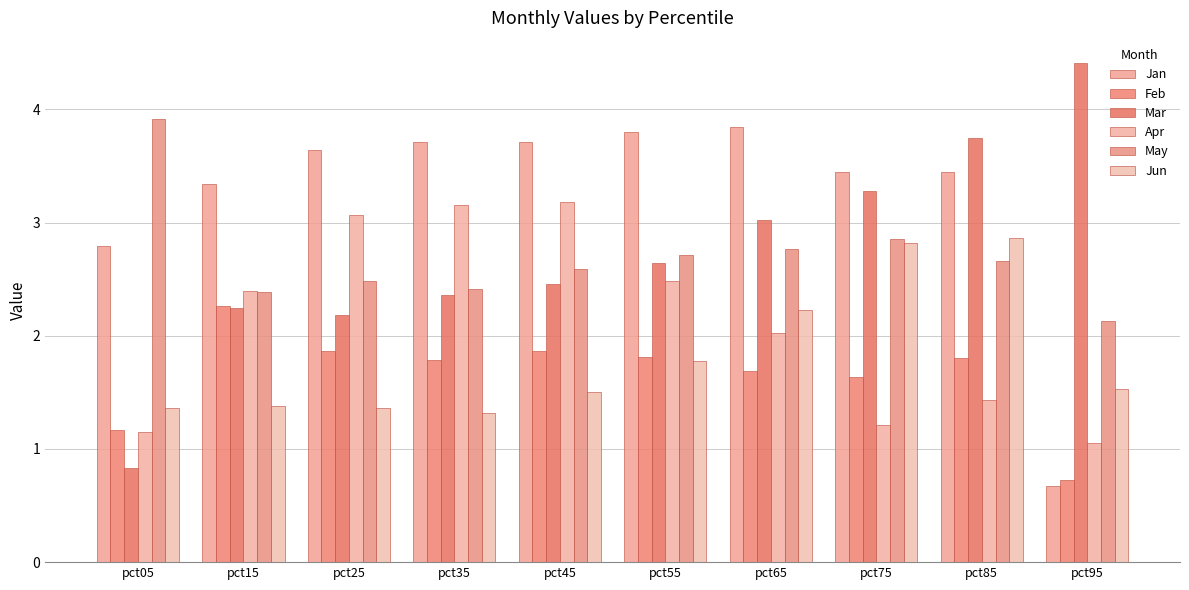

Reading right to left, transcribe all the data shown in this chart.

Jan: pct95=0.7	pct85=3.4	pct75=3.4	pct65=3.8	pct55=3.8	pct45=3.7	pct35=3.7	pct25=3.6	pct15=3.3	pct05=2.8
Feb: pct95=0.7	pct85=1.8	pct75=1.6	pct65=1.7	pct55=1.8	pct45=1.9	pct35=1.8	pct25=1.9	pct15=2.3	pct05=1.2
Mar: pct95=4.4	pct85=3.8	pct75=3.3	pct65=3.0	pct55=2.6	pct45=2.5	pct35=2.4	pct25=2.2	pct15=2.2	pct05=0.8
Apr: pct95=1.1	pct85=1.4	pct75=1.2	pct65=2.0	pct55=2.5	pct45=3.2	pct35=3.2	pct25=3.1	pct15=2.4	pct05=1.2
May: pct95=2.1	pct85=2.7	pct75=2.9	pct65=2.8	pct55=2.7	pct45=2.6	pct35=2.4	pct25=2.5	pct15=2.4	pct05=3.9
Jun: pct95=1.5	pct85=2.9	pct75=2.8	pct65=2.2	pct55=1.8	pct45=1.5	pct35=1.3	pct25=1.4	pct15=1.4	pct05=1.4